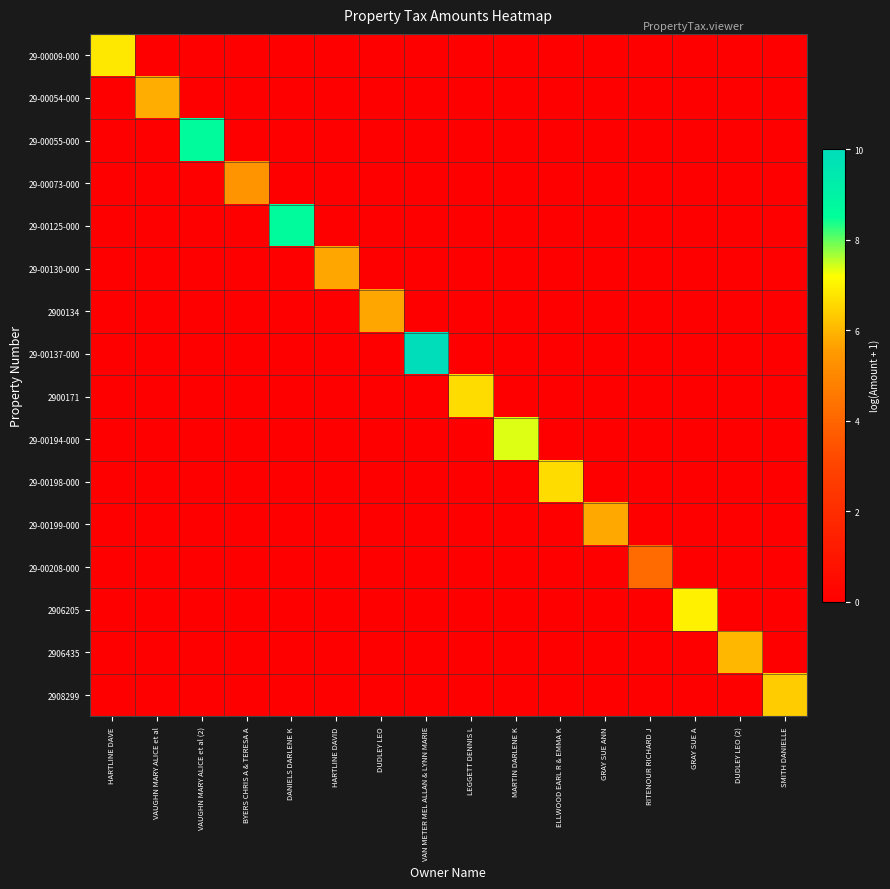

Which category has the highest value across all series?

VAN METER MEL ALLAN & LYNN MARIE